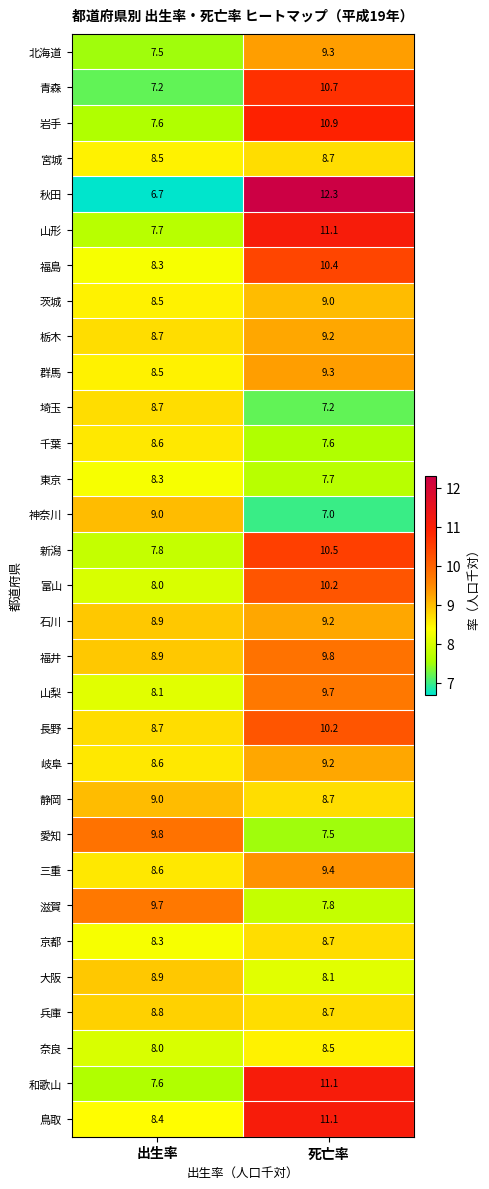

The value of 和歌山 at 出生率 is 7.6. True or false?

True